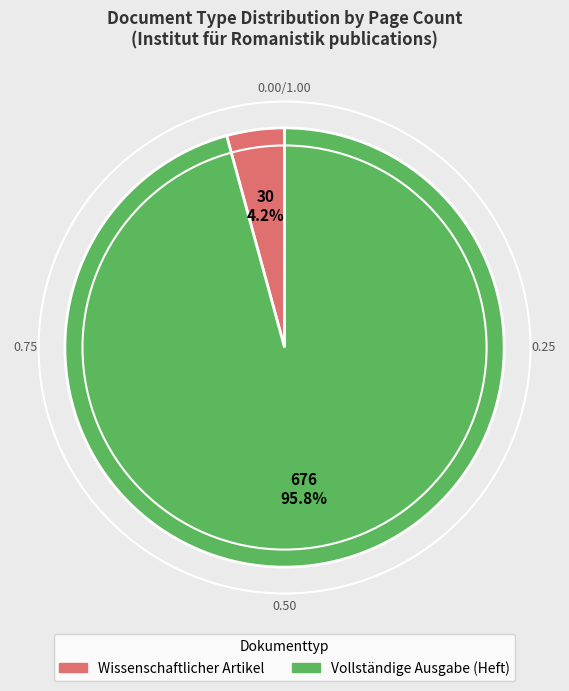

Does any single category account for the majority?

Yes